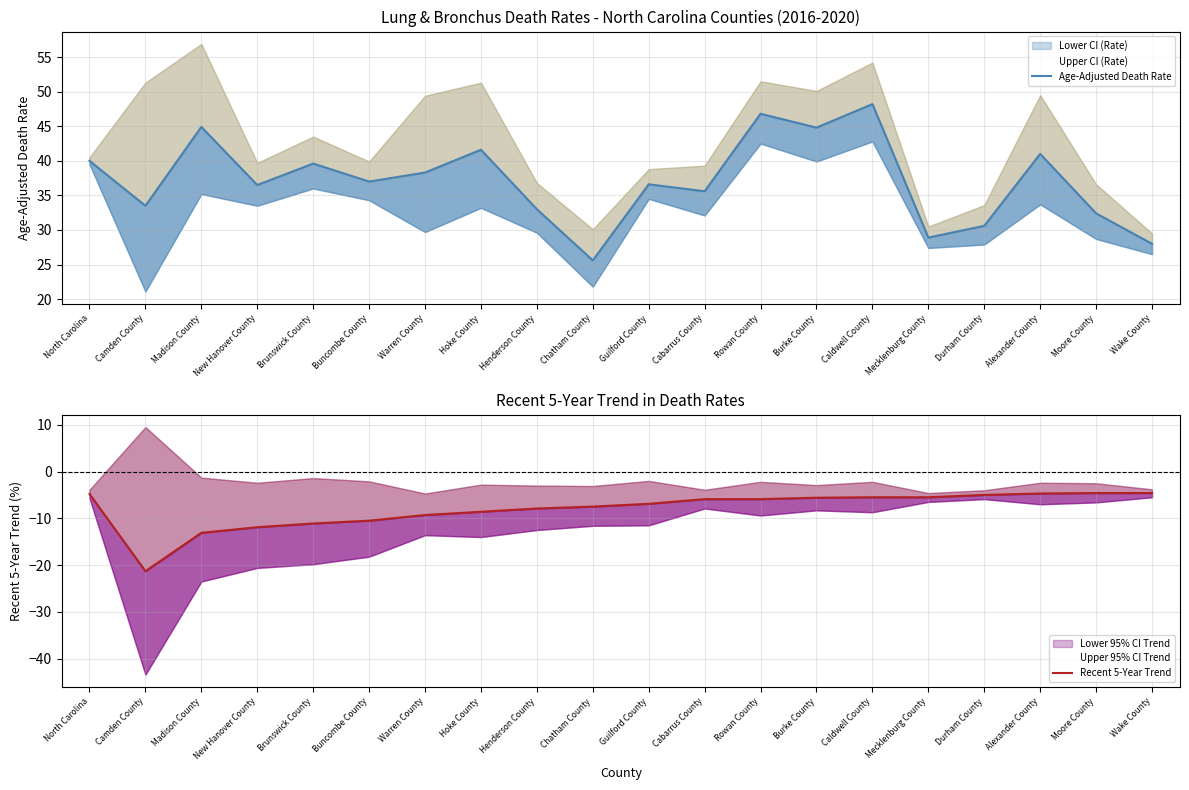

Rank the series by their average value, from lowest to highest.

Recent 5-Year Trend, Age-Adjusted Death Rate